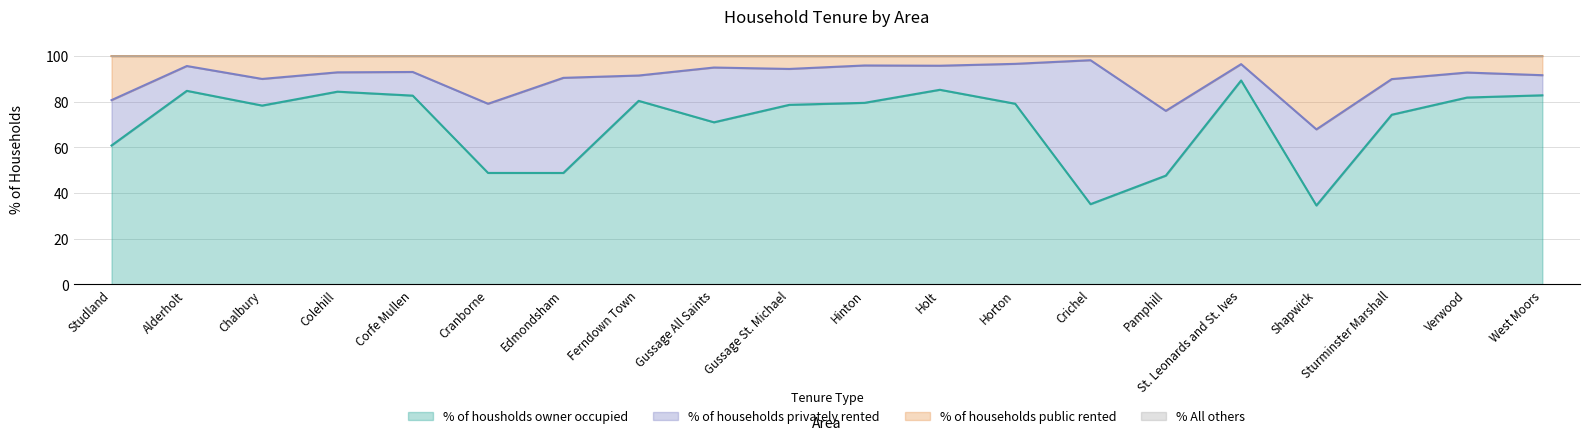

True or false: % of housholds owner occupied and % of households public rented cross at least once.

False